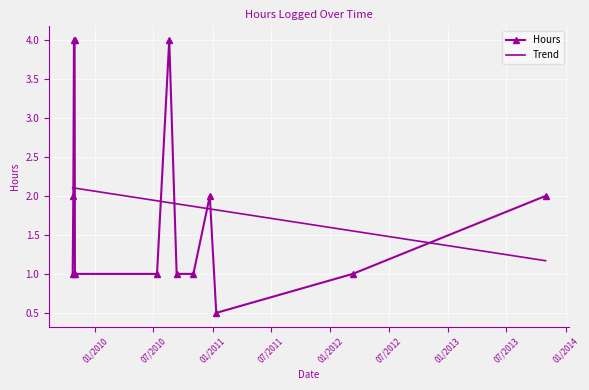

How many values are below 1?

1